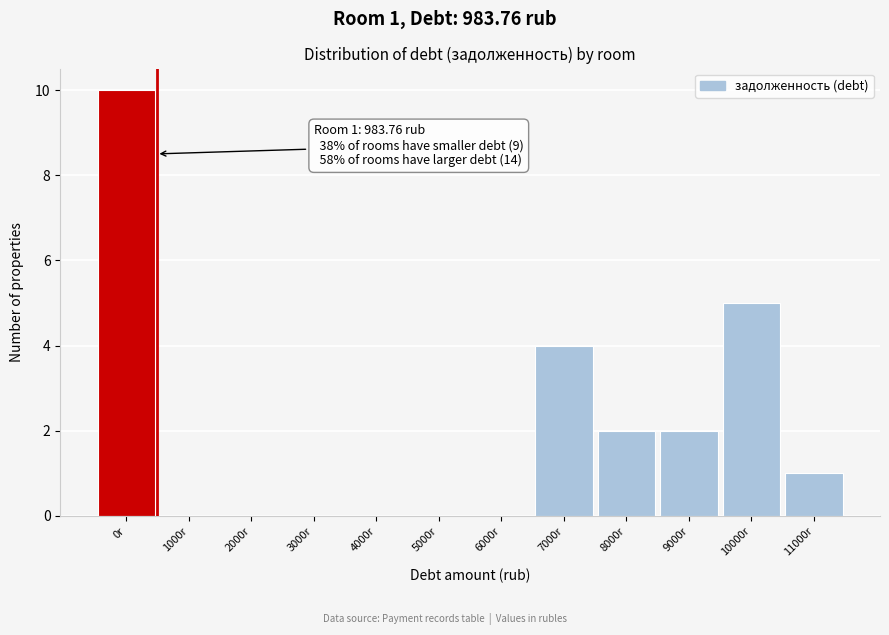

Reading left to right, transcribe all the data shown in this chart.

0r=10	1000r=0	2000r=0	3000r=0	4000r=0	5000r=0	6000r=0	7000r=4	8000r=2	9000r=2	10000r=5	11000r=1